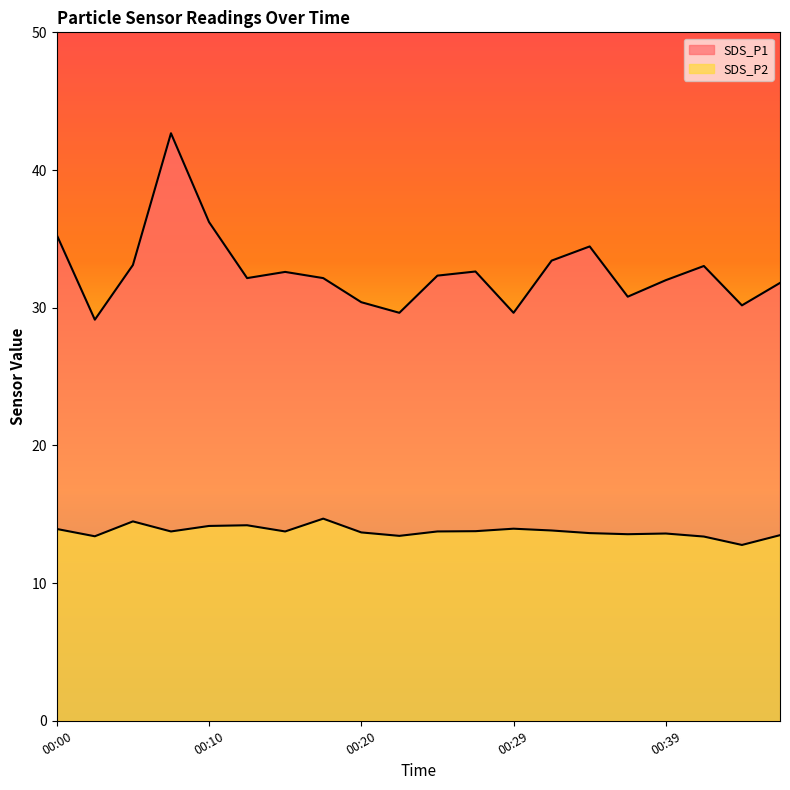

What is the maximum value shown in the chart?

42.7